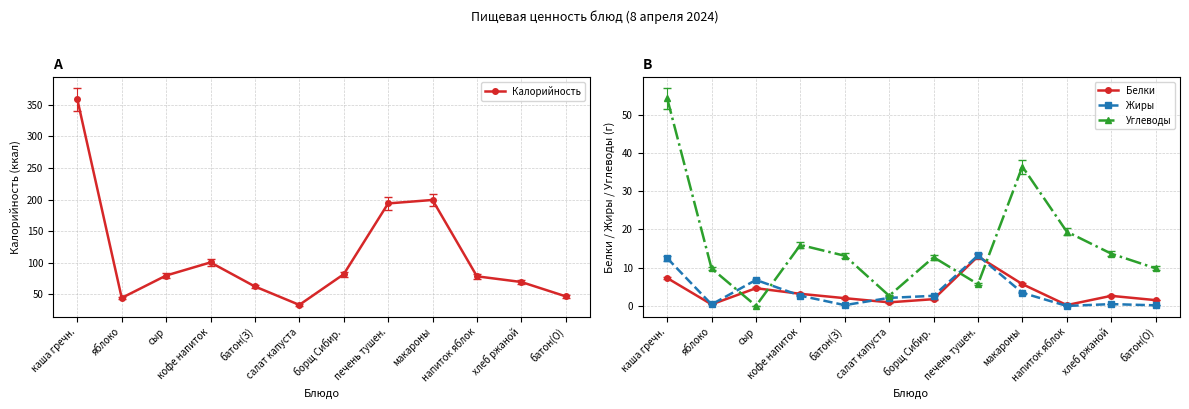

What is the spread (max minus min) of values at напиток яблок?

78.6